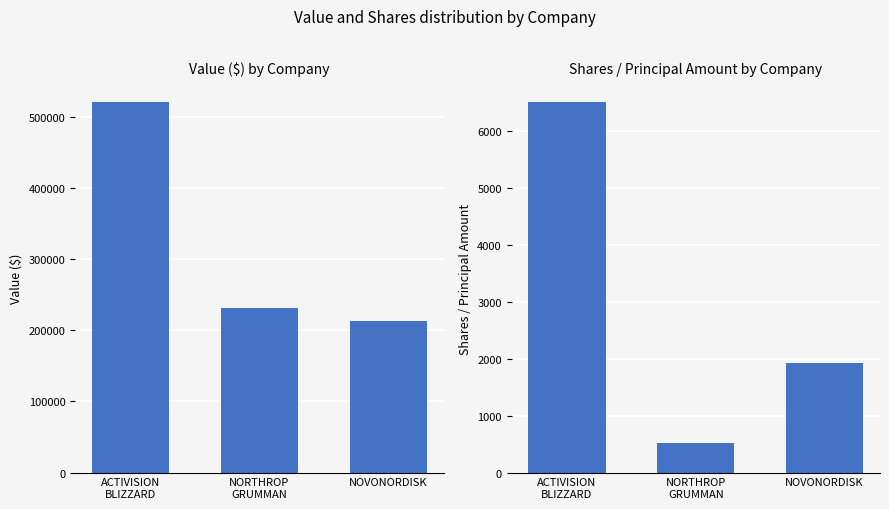

What is the spread (max minus min) of values at ACTIVISION
BLIZZARD?

513504